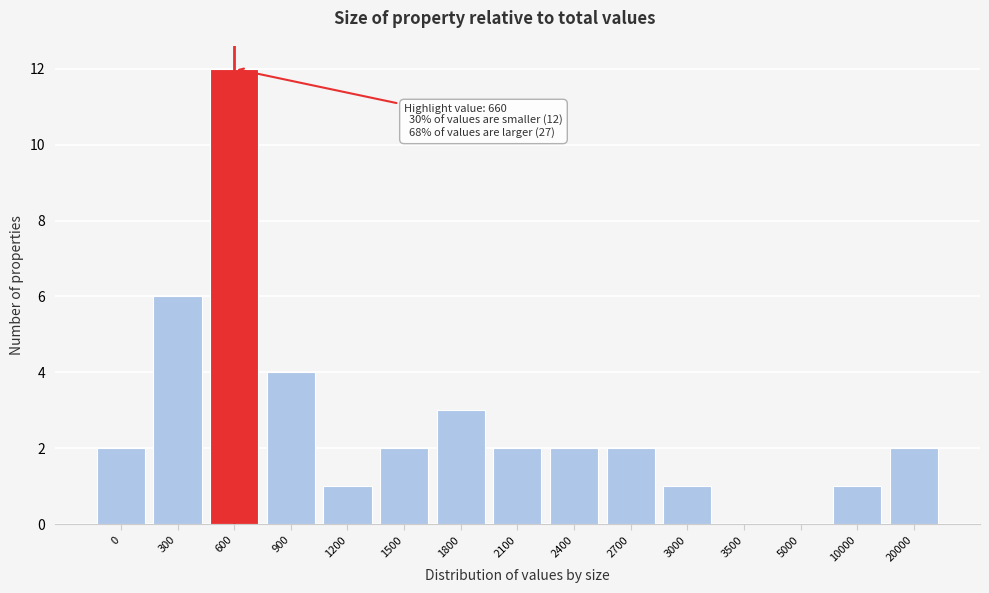

Reading left to right, transcribe all the data shown in this chart.

0=2	300=6	600=12	900=4	1200=1	1500=2	1800=3	2100=2	2400=2	2700=2	3000=1	3500=0	5000=0	10000=1	20000=2